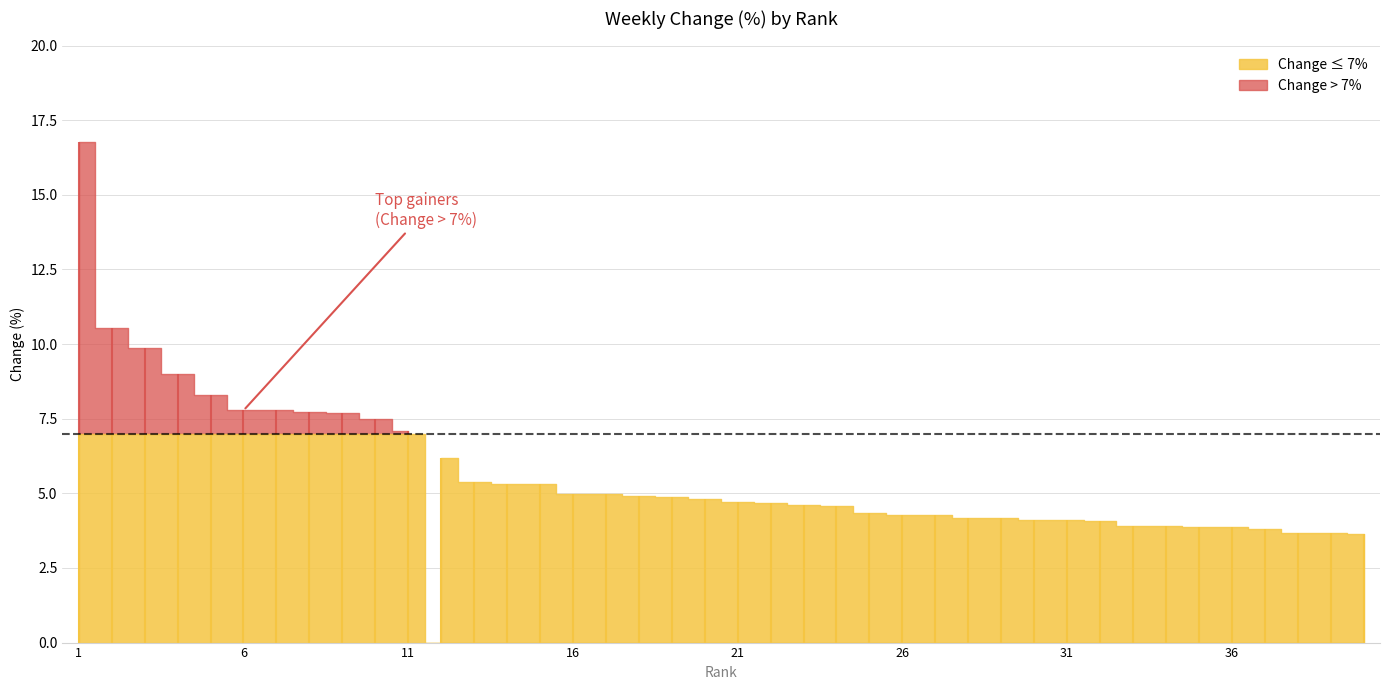

What is the greatest value displayed?

16.8